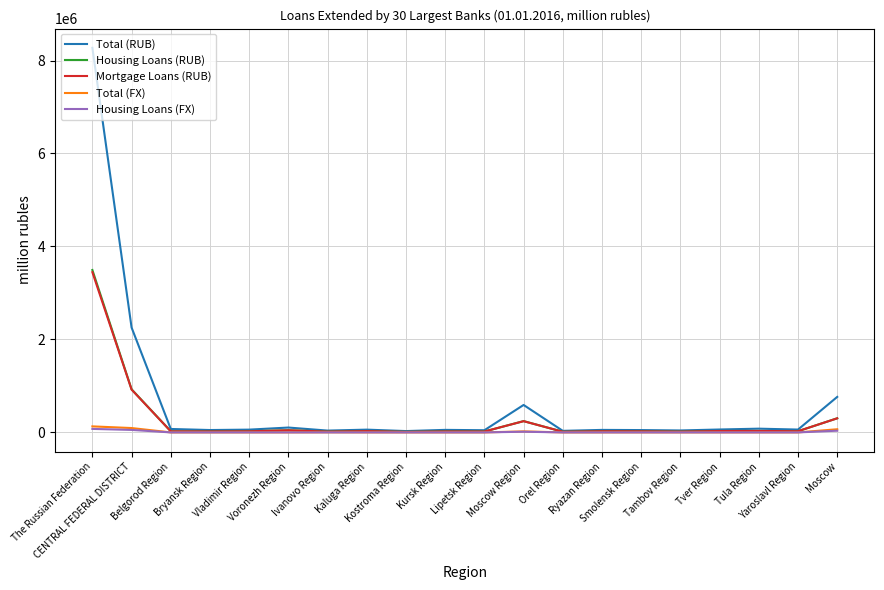

Which series has the largest total across all categories?

Total (RUB)